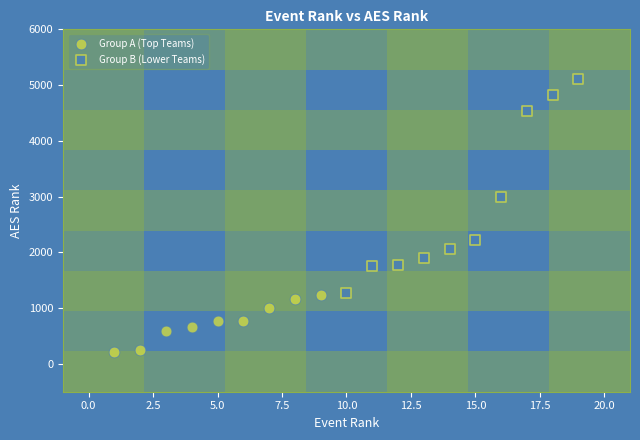

Which series has the widest spread of Y values?

Group B (Lower Teams)